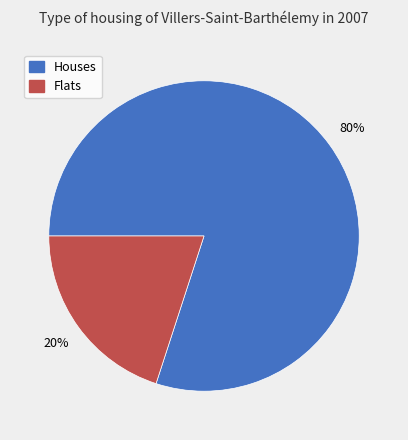

Count the number of slices in the pie.

2